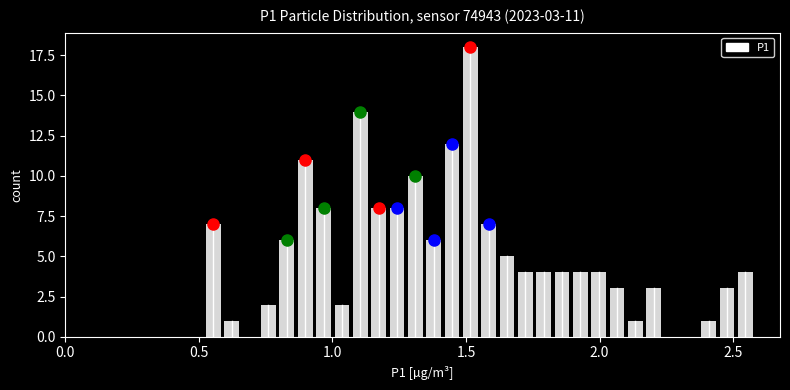

Read against the x-axis, roughly where is the centre of the tallest bar?

1.50